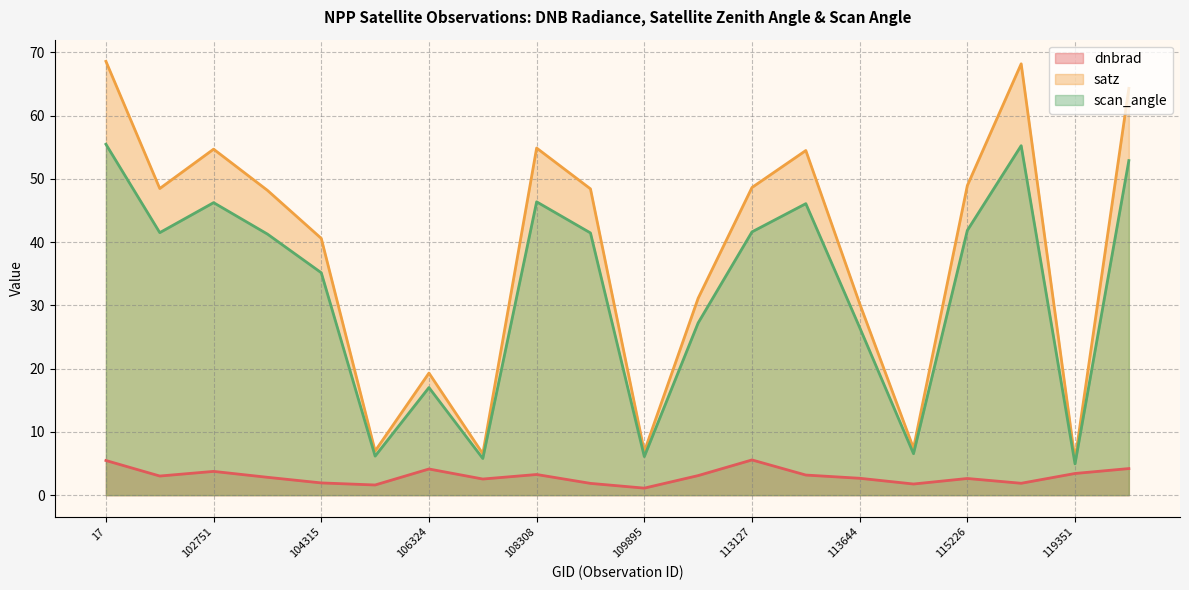

How many lines are shown in the chart?

3